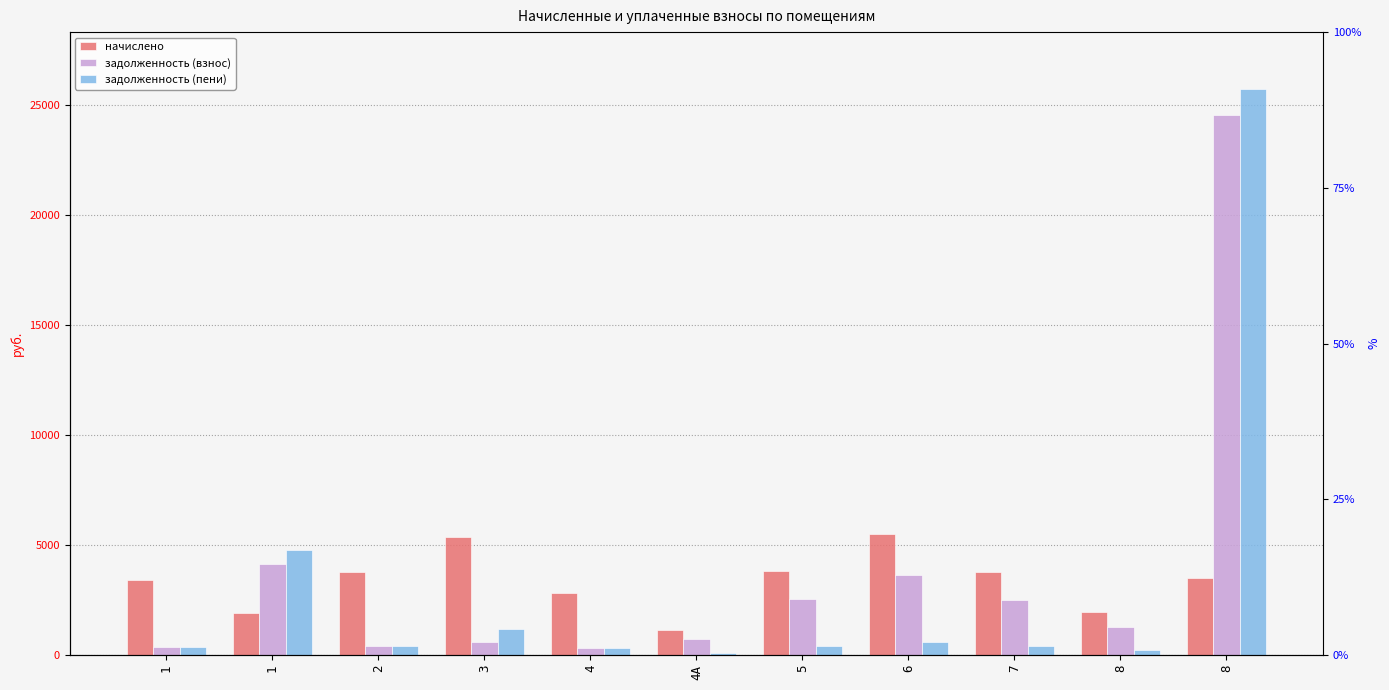

What is the minimum value shown in the chart?

125.8